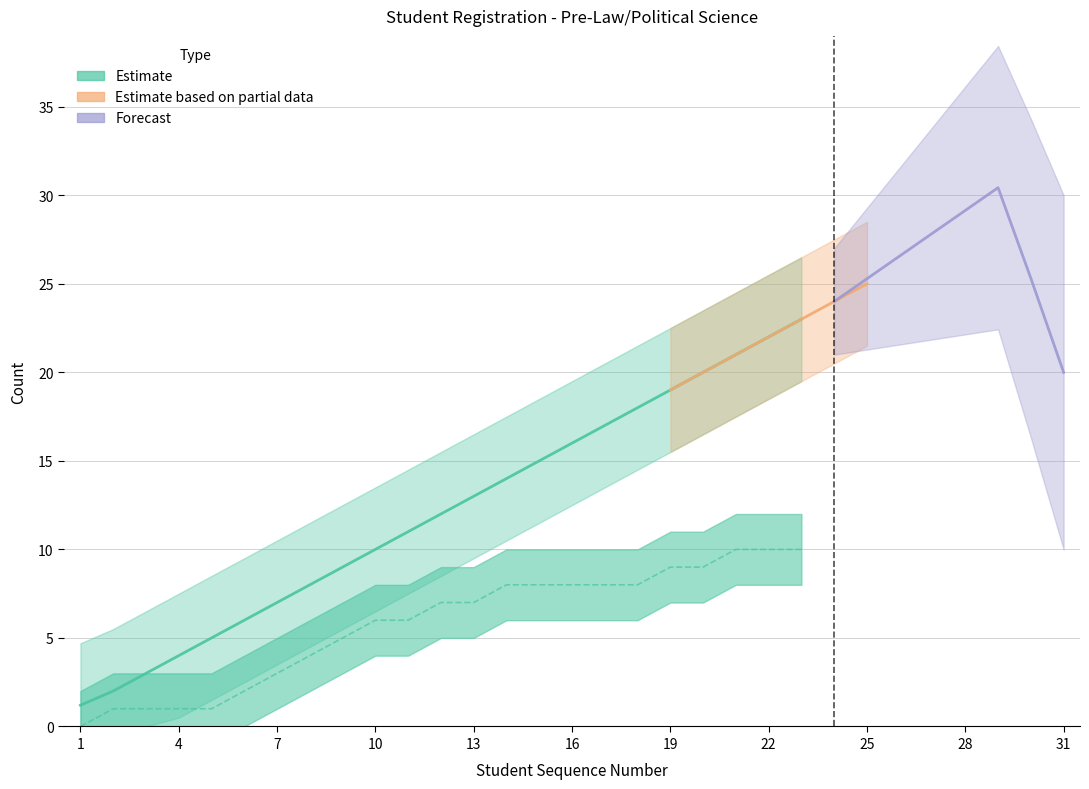

Is it true that has_old_id equals 1 at 8?

True